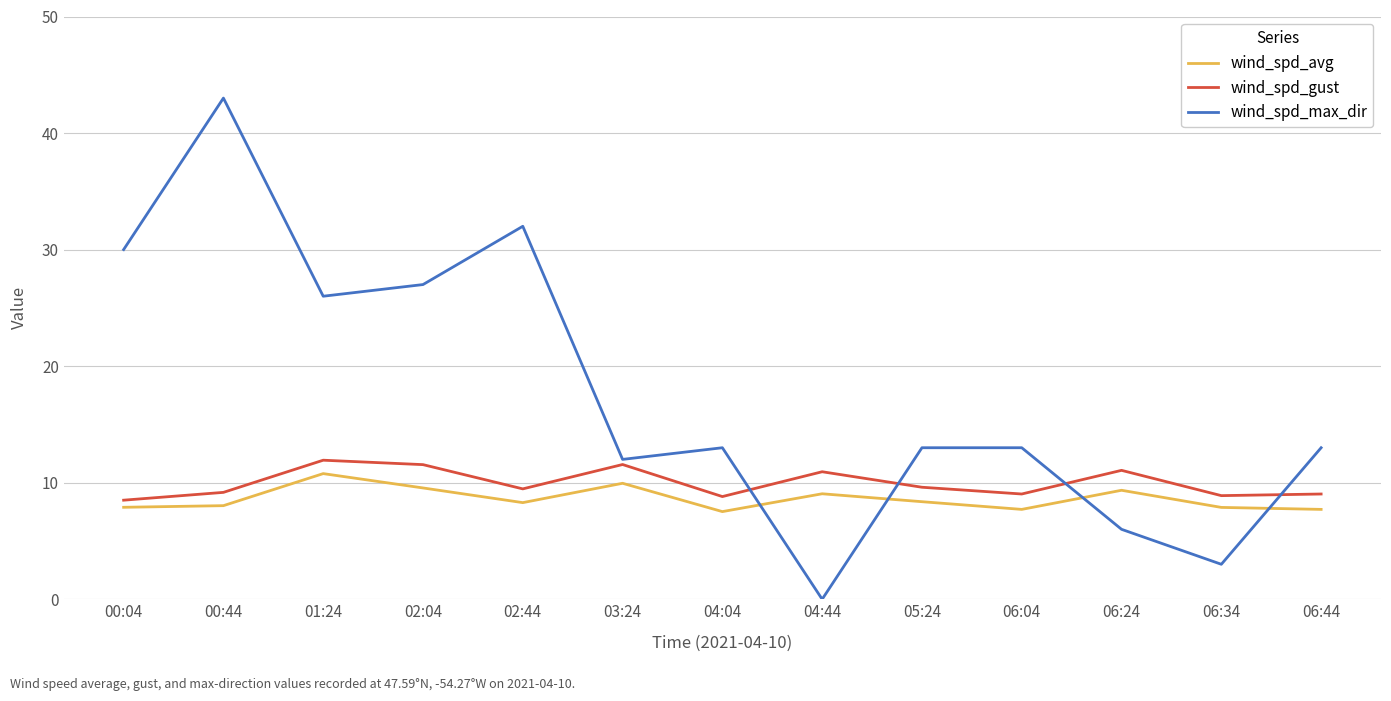

What position from the left is 01:24?

3